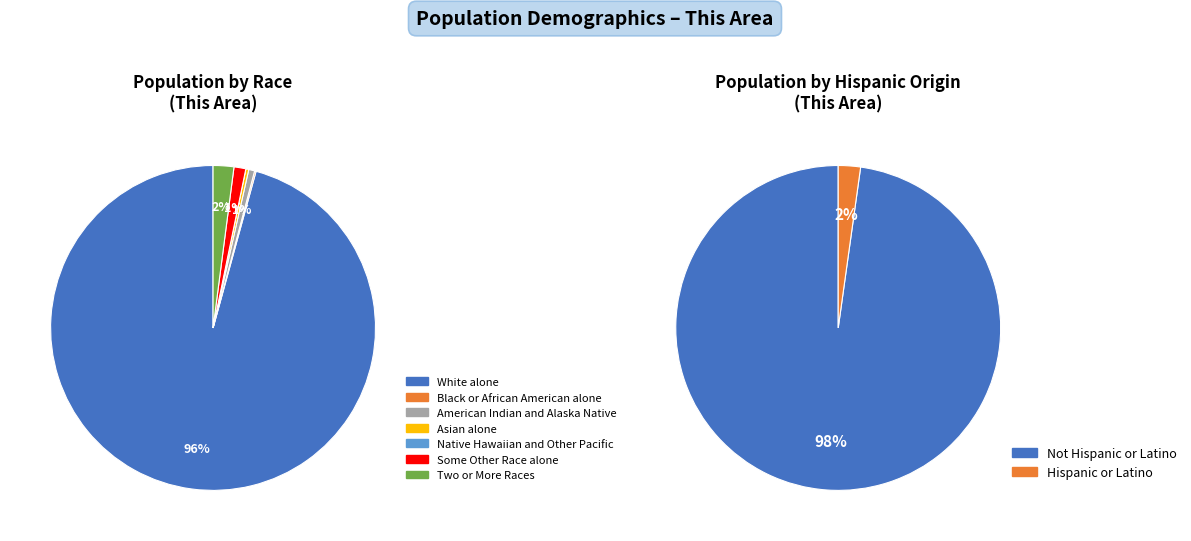

Is it true that Native Hawaiian and Other Pacific is 9% of the pie?

False